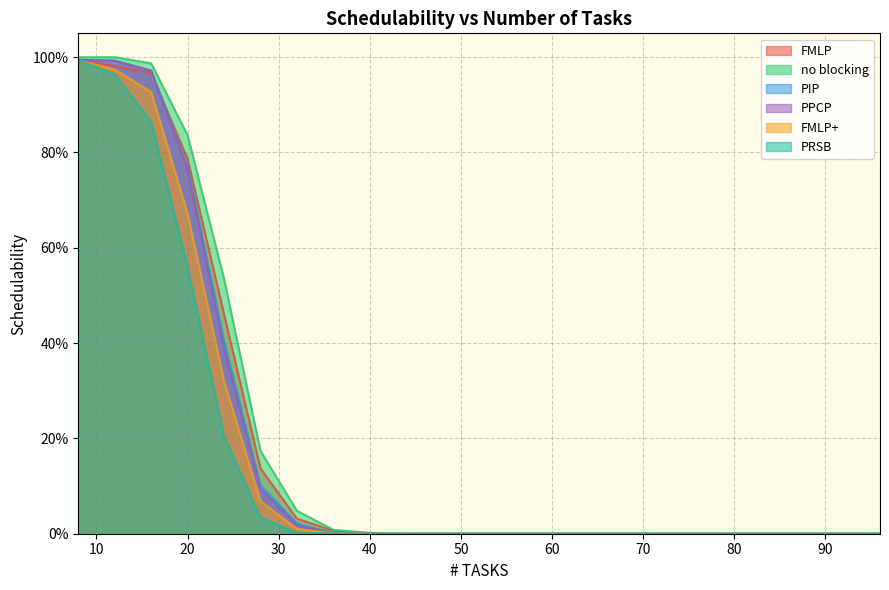

What is the maximum value shown in the chart?

1.0